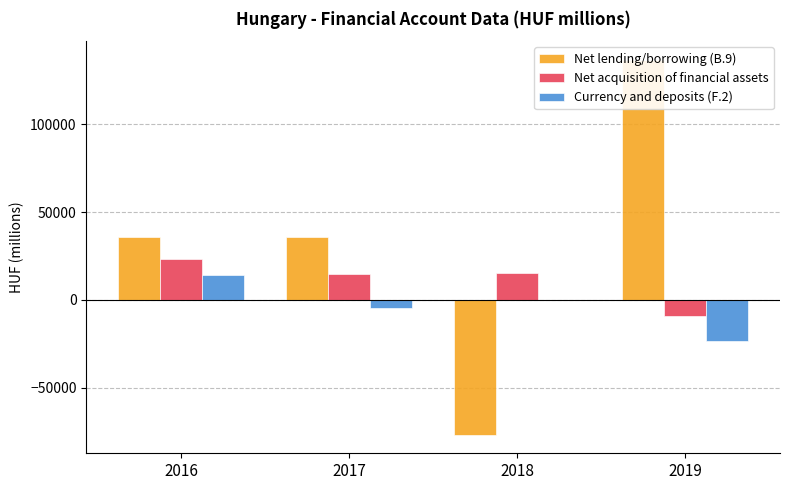

Reading right to left, what are all the values shown in this chart?

Net lending/borrowing (B.9): 136626.0	-76612.4	35881.0	35828.8
Net acquisition of financial assets: -9331.0	15262.0	14782.0	23581.0
Currency and deposits (F.2): -23314.0	-22.0	-4812.0	14234.0